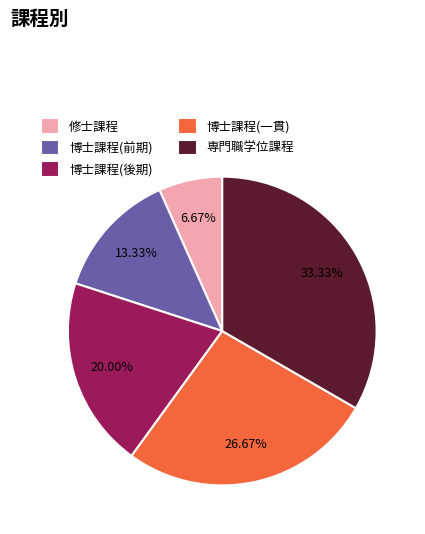

What is the smallest slice in the pie chart?

修士課程